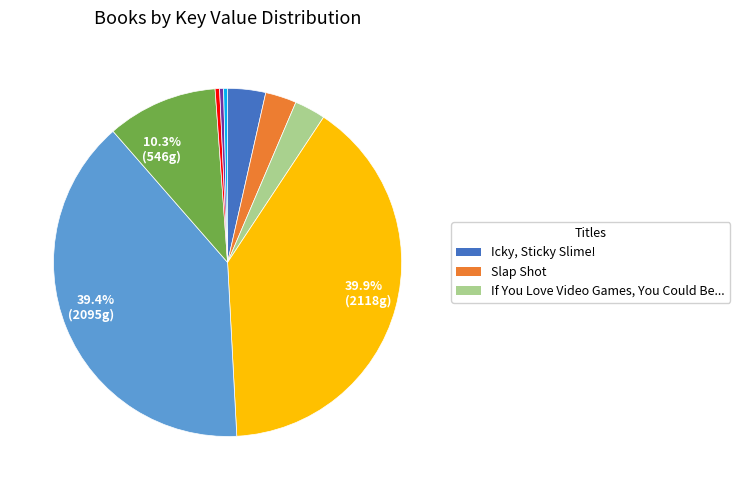

How many slices are in this pie chart?

9